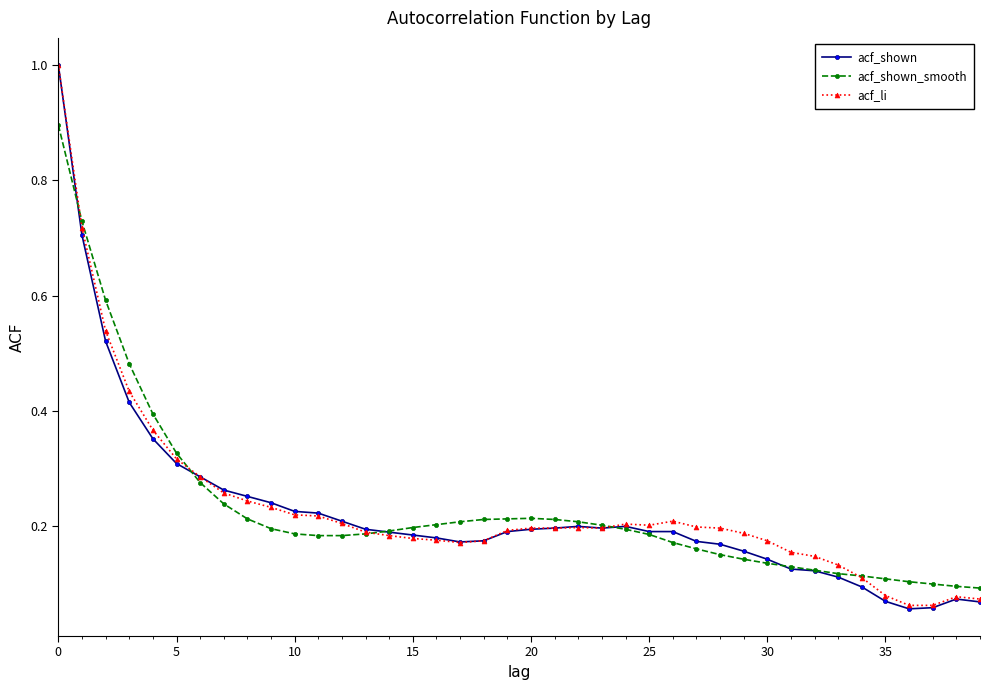

True or false: acf_shown has more than 1 points higher than both neighbors.

True